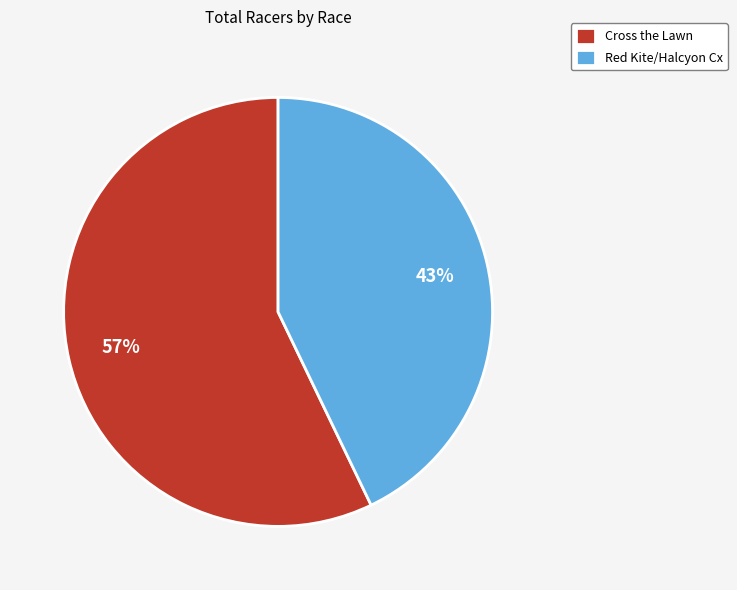

Is the sum of Cross the Lawn and Red Kite/Halcyon Cx greater than half?

Yes